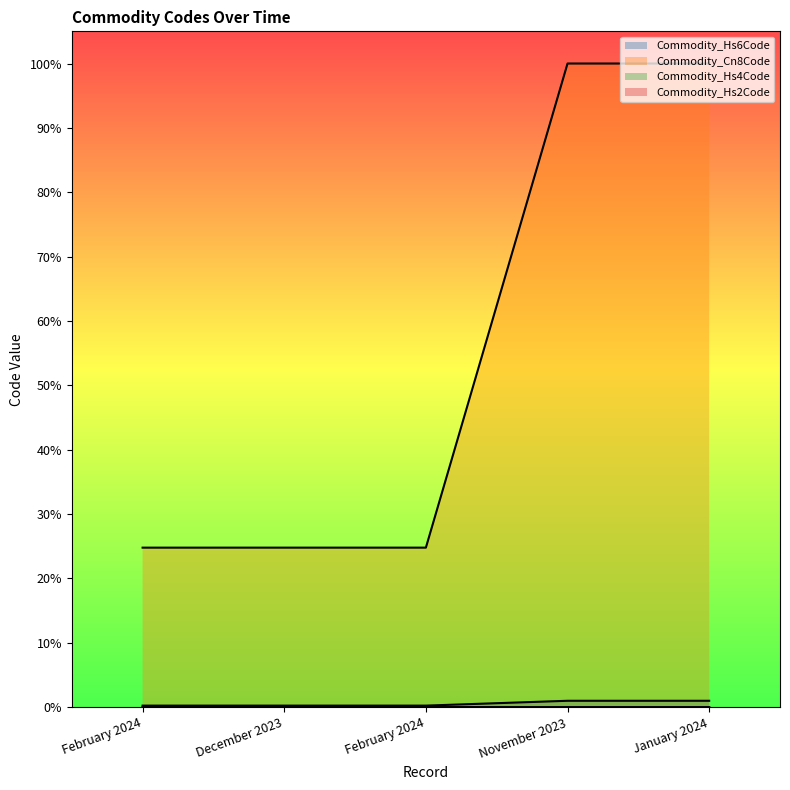

How many distinct data groups are displayed?

4